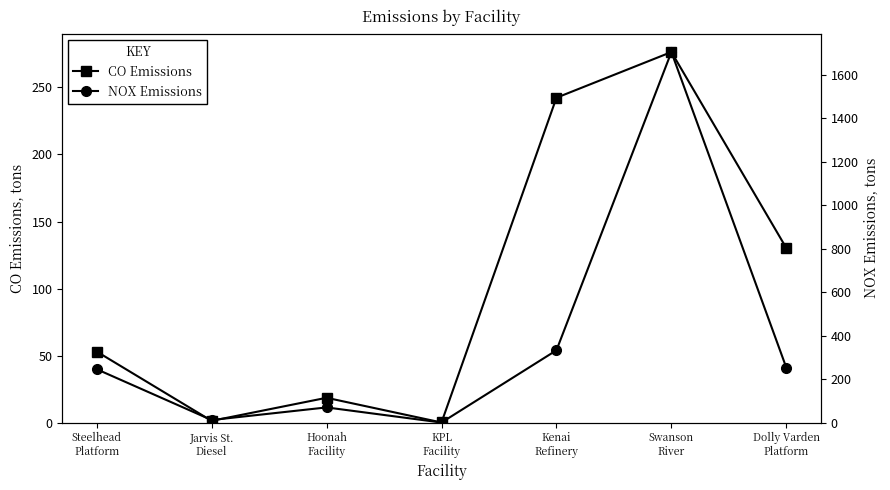

What is the label of the 5th point from the right?

Hoonah
Facility